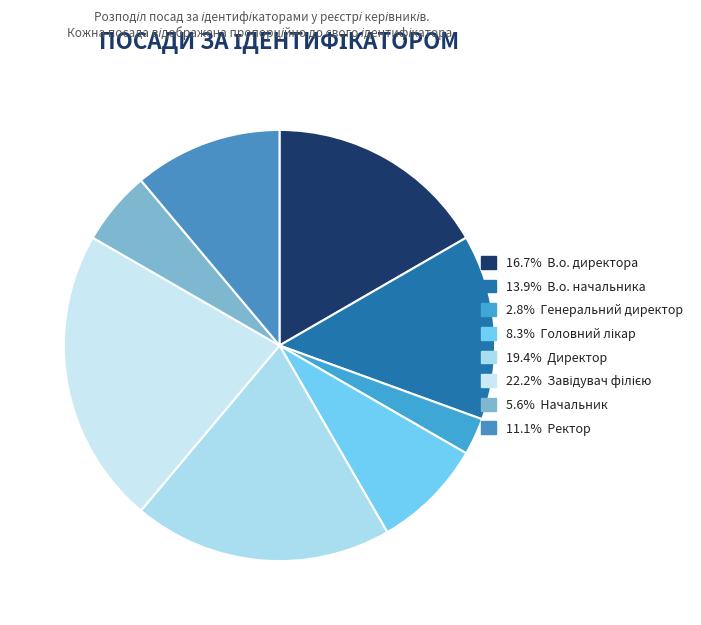

Count the number of slices in the pie.

8